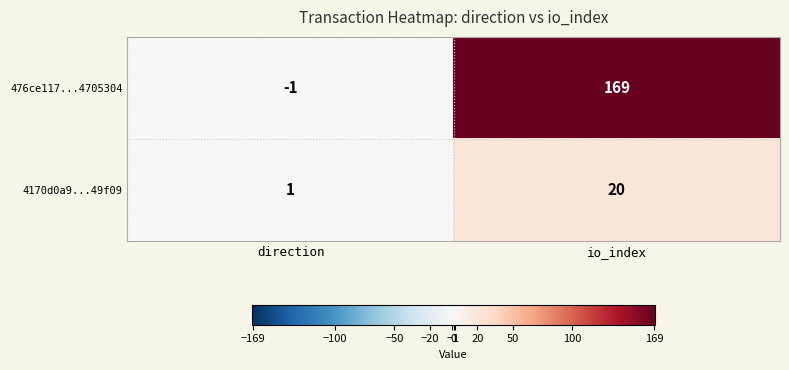

What is the sum of all 4170d0a9...49f09 values?

21